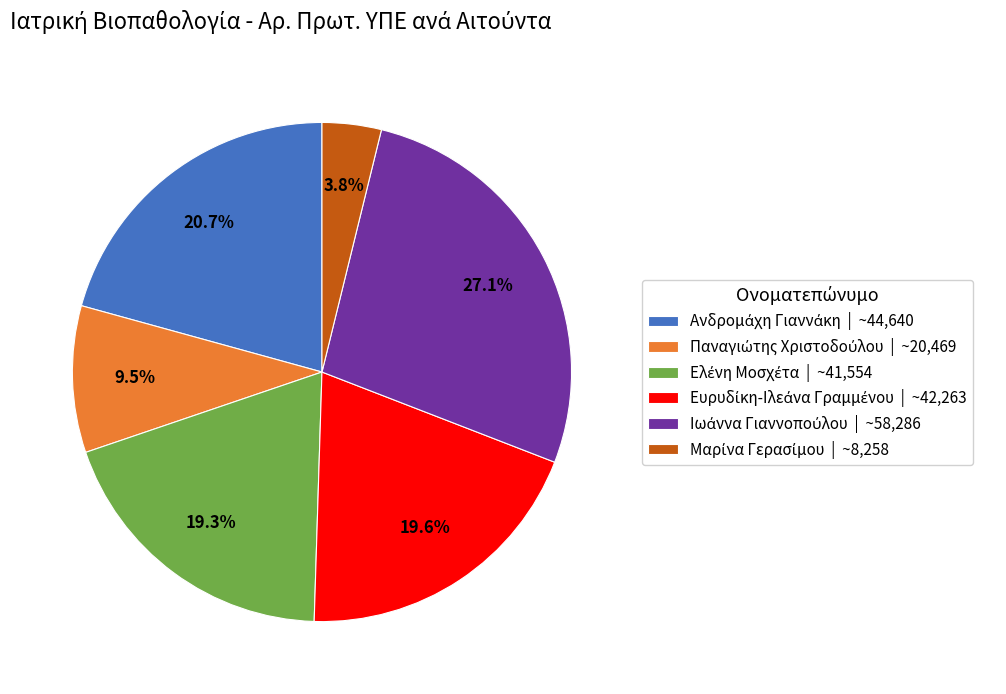

Is there a majority slice in this chart?

No